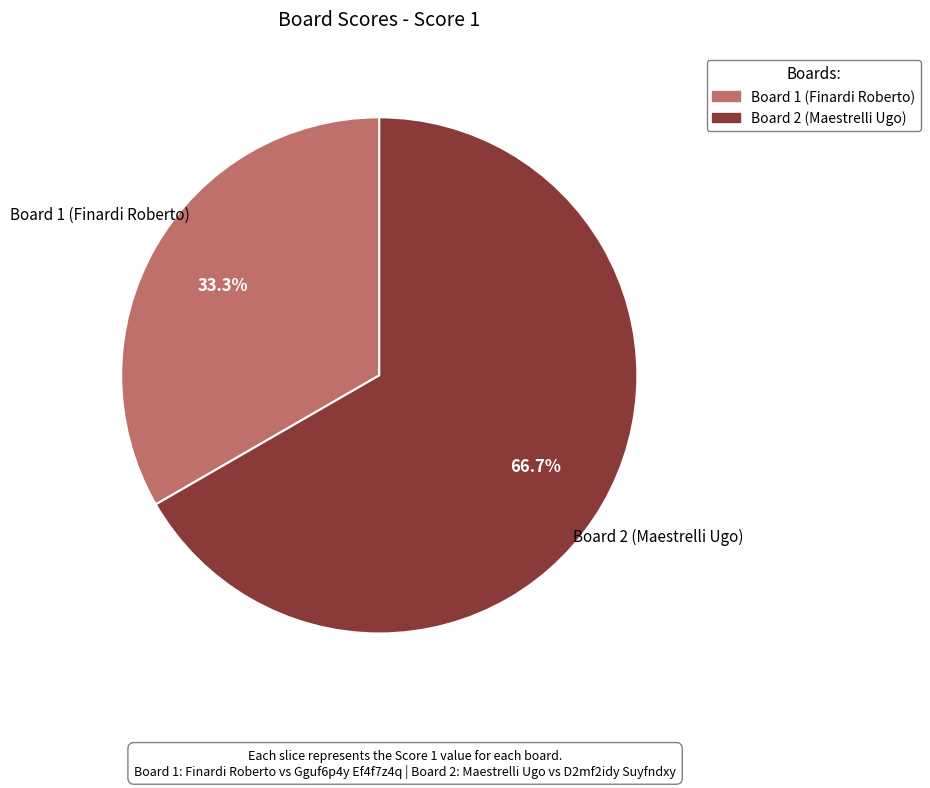

How many segments does this pie chart have?

2